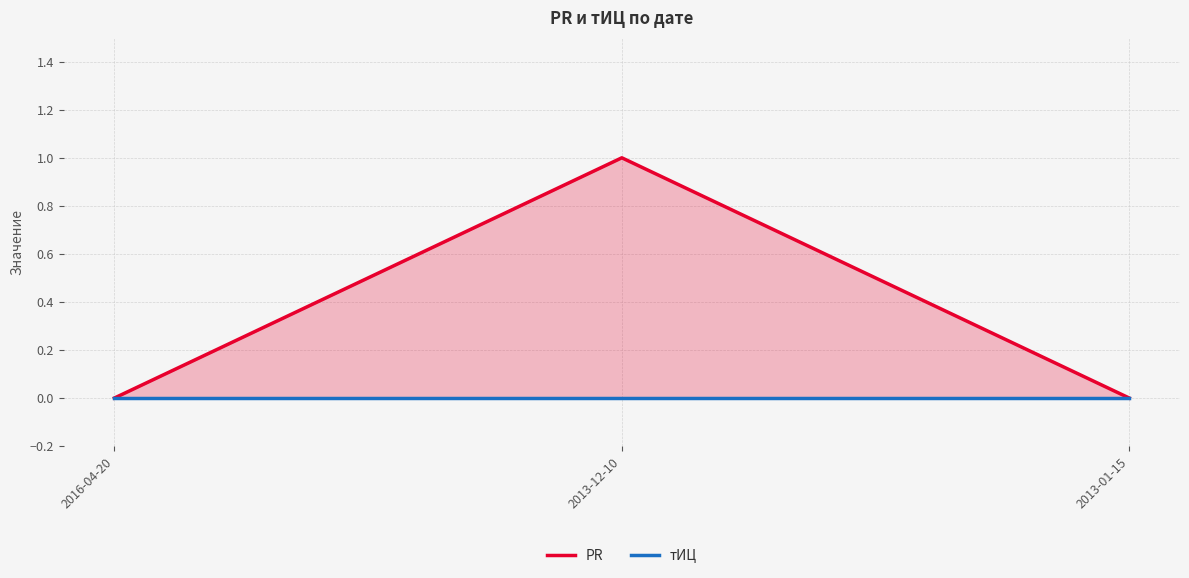

What are all the series names shown in the legend?

PR, тИЦ